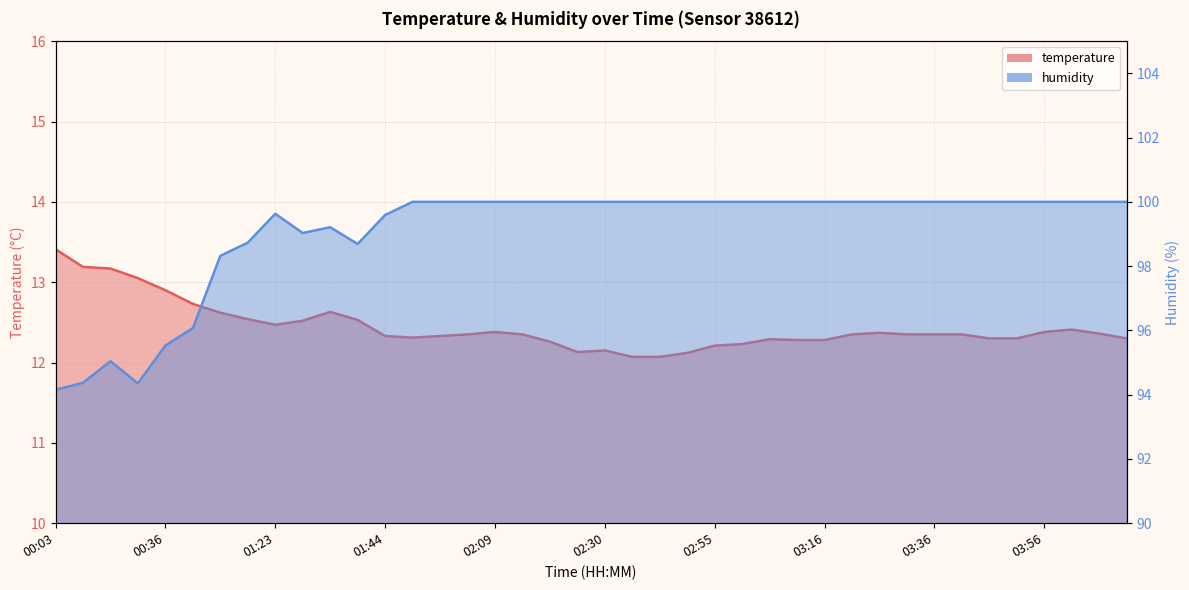

Which series has the largest range (max minus min)?

humidity